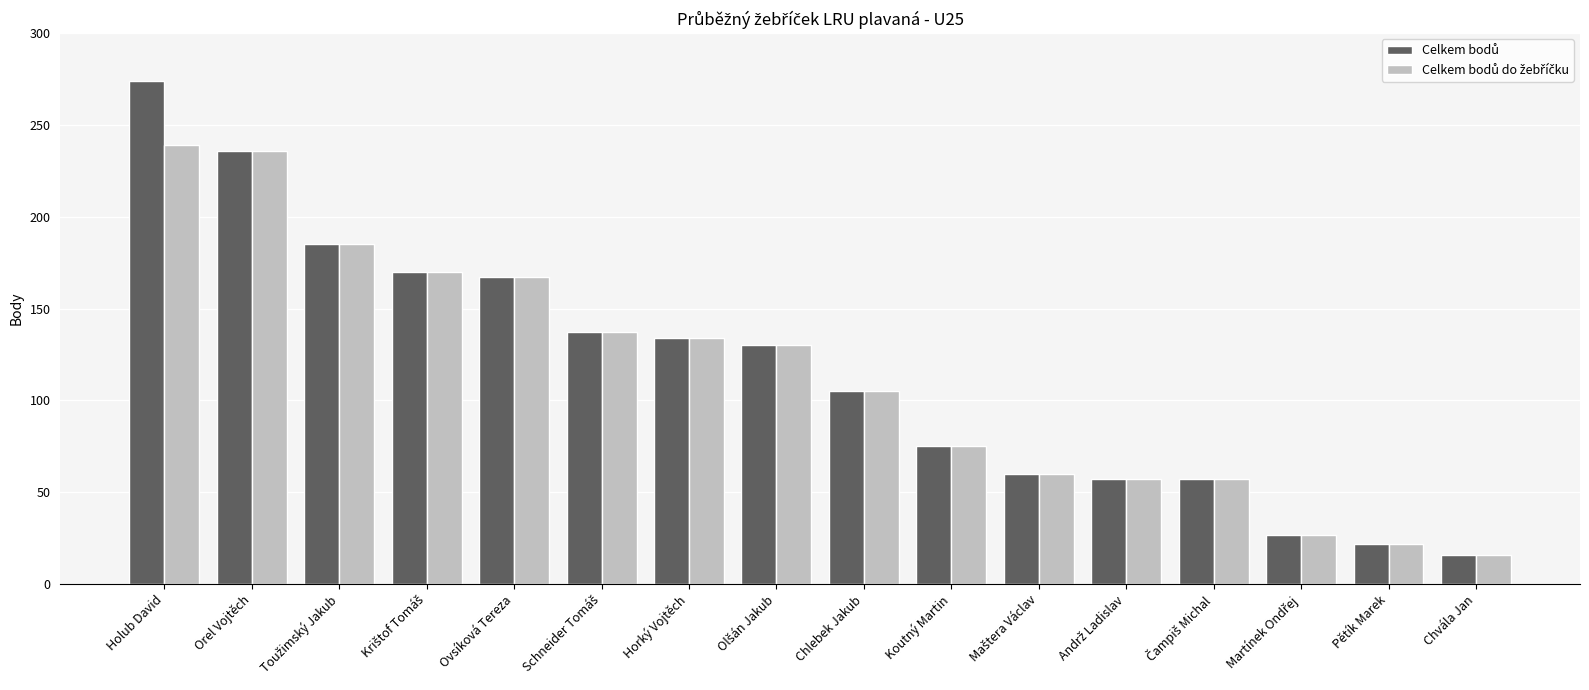

What is the smallest value displayed?

16